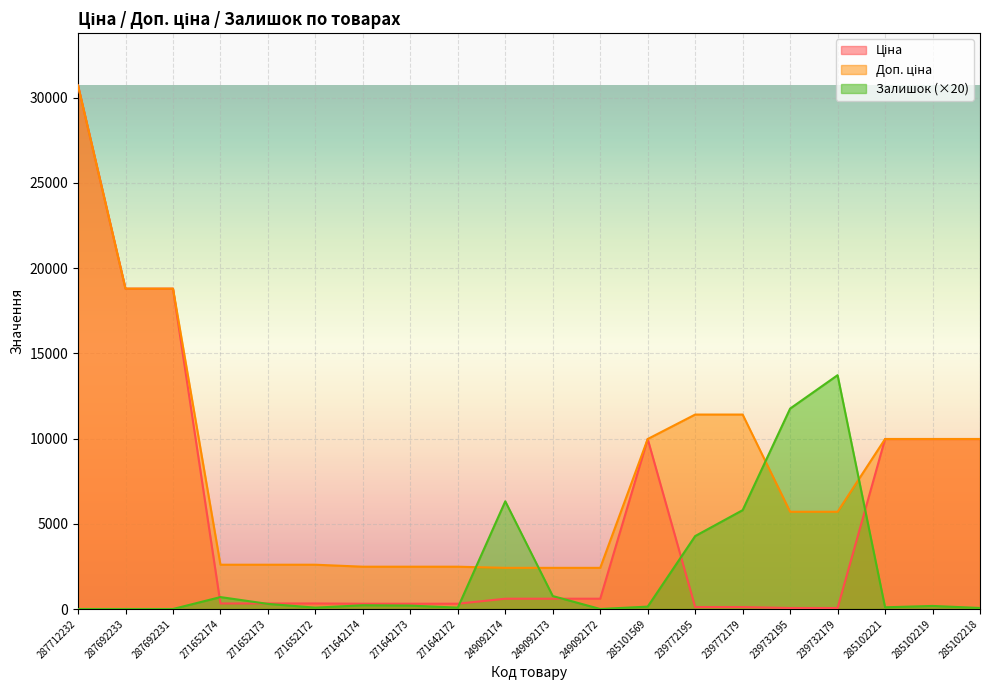

Reading left to right, what are all the values shown in this chart?

Ціна: 30717.1	18796.8	18796.8	324.8	324.8	324.8	310.3	310.3	310.3	603.7	603.7	603.7	9975.0	114.1	114.1	57.0	57.0	9975.0	9975.0	9975.0
Доп. ціна: 30717.1	18796.8	18796.8	2598.3	2598.3	2598.3	2482.4	2482.4	2482.4	2414.8	2414.8	2414.8	9975.0	11410.0	11410.0	5705.0	5705.0	9975.0	9975.0	9975.0
Залишок: 0.0	0.0	0.0	700.0	300.0	80.0	220.0	200.0	80.0	6320.0	760.0	0.0	140.0	4280.0	5800.0	11760.0	13720.0	100.0	180.0	60.0